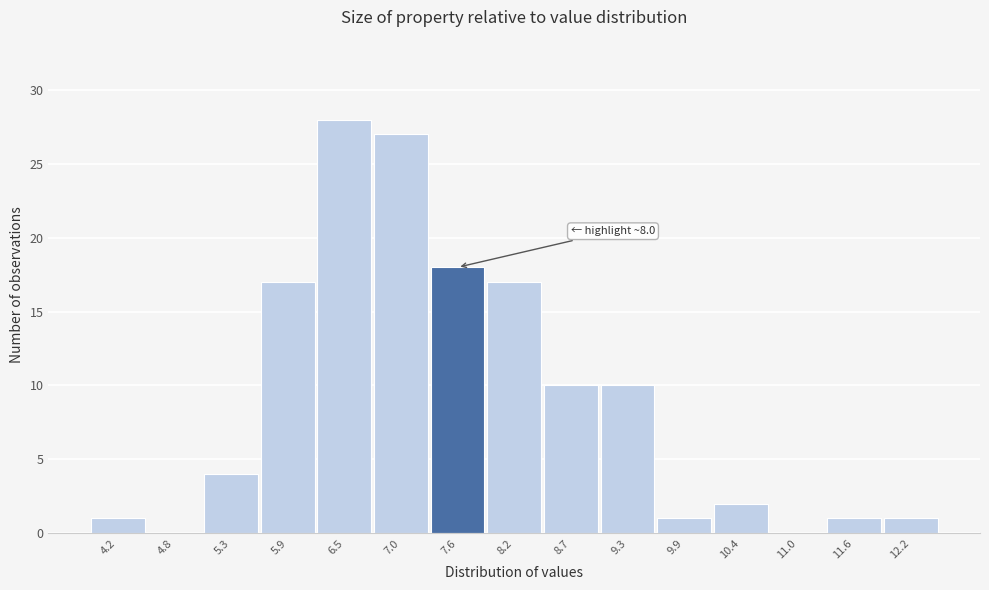

Reading left to right, transcribe all the data shown in this chart.

4.2=1	4.8=0	5.3=4	5.9=17	6.5=28	7.0=27	7.6=18	8.2=17	8.7=10	9.3=10	9.9=1	10.4=2	11.0=0	11.6=1	12.2=1